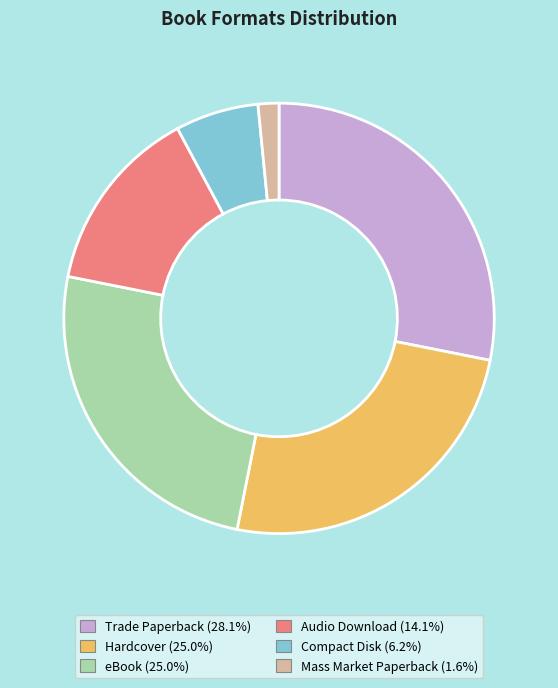

What is the smallest slice in the pie chart?

Mass Market Paperback